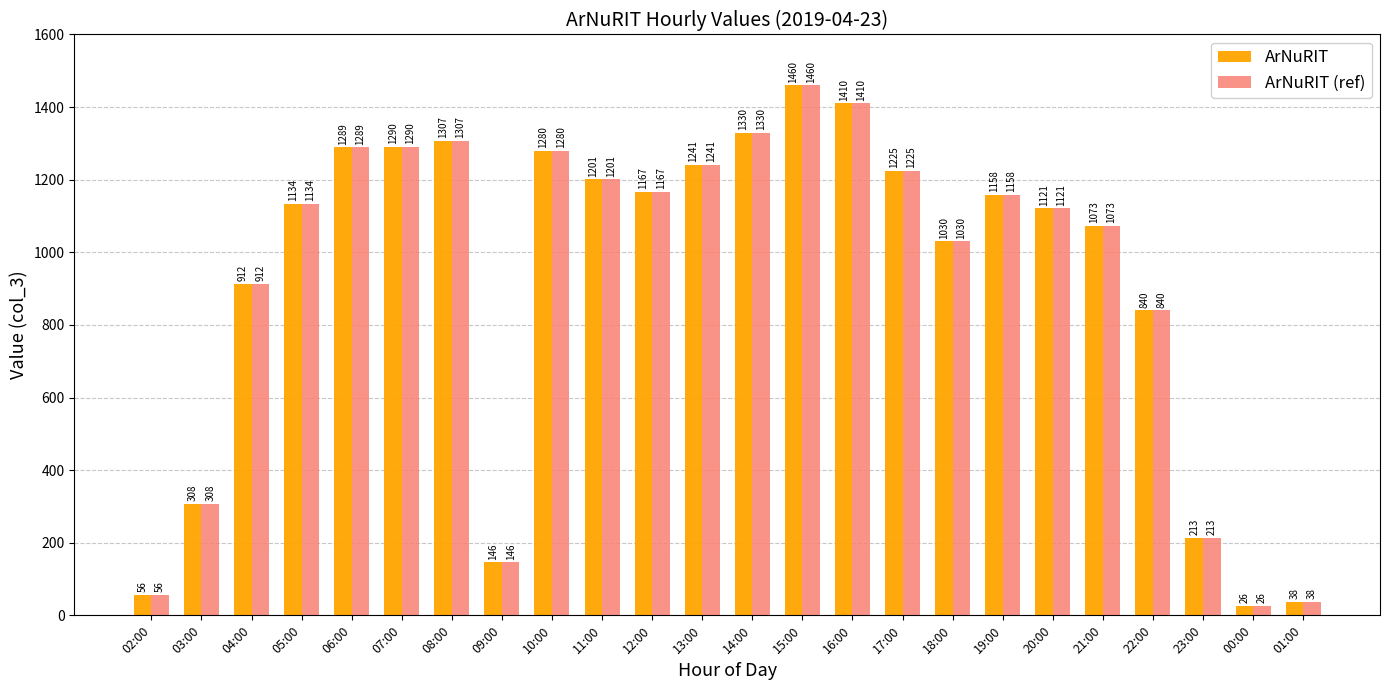

What is the value of the ArNuRIT (ref) bar at the 14th from the left?

1460